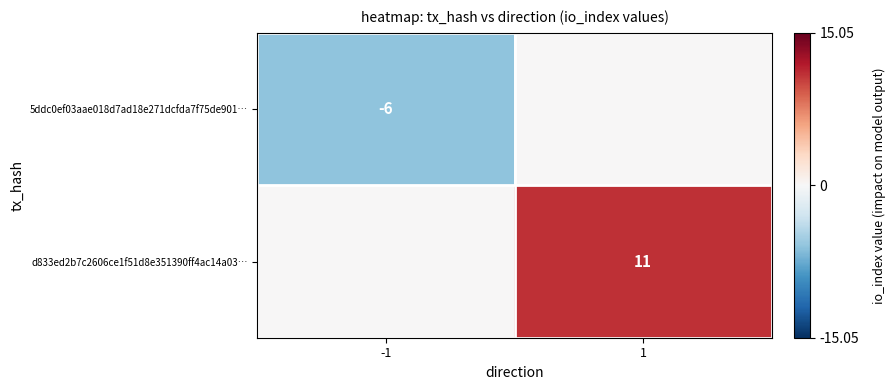

The value of d833ed2b7c2606ce1f51d8e351390ff4ac14a03… at 1 is 11. True or false?

True